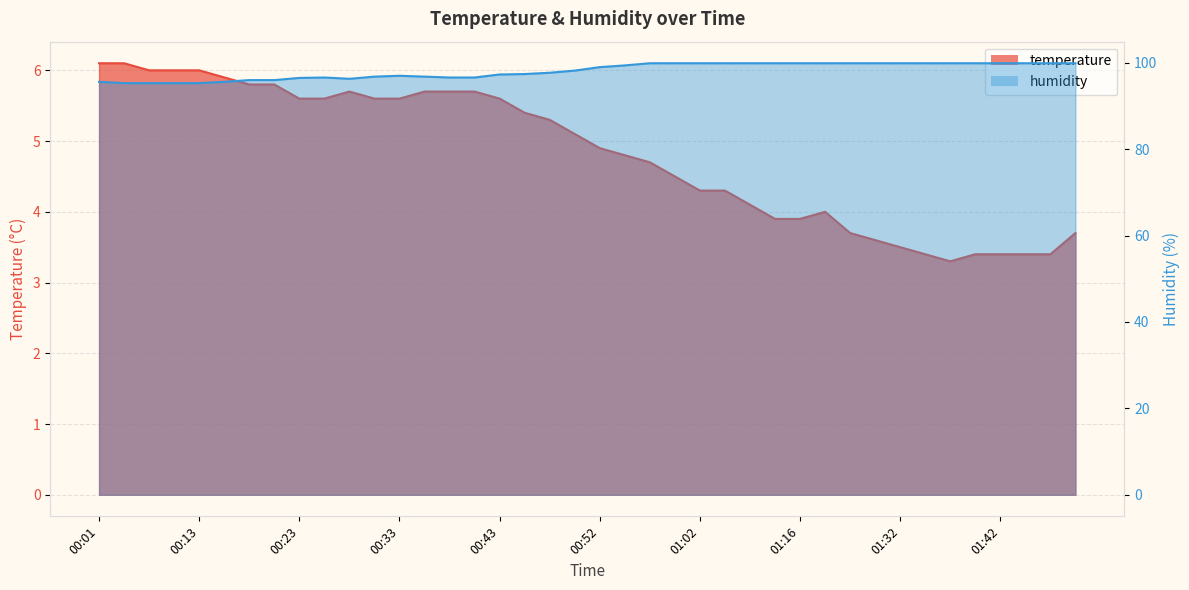

True or false: humidity and temperature cross at least once.

False